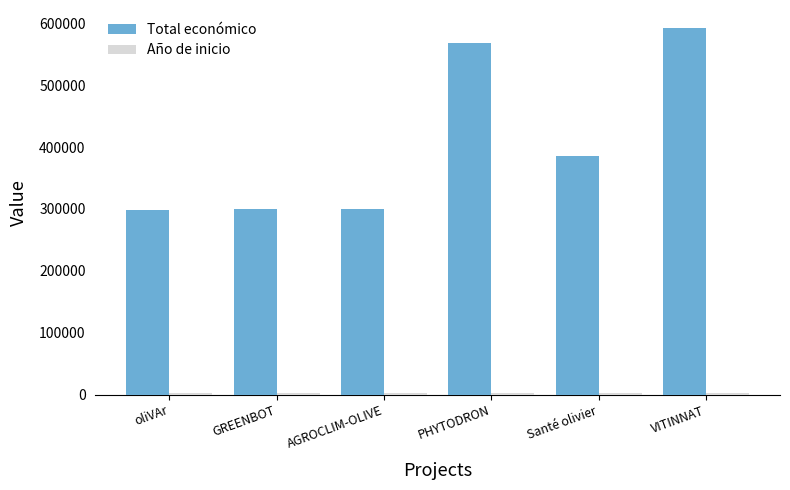

Which series has the largest total across all categories?

Total económico